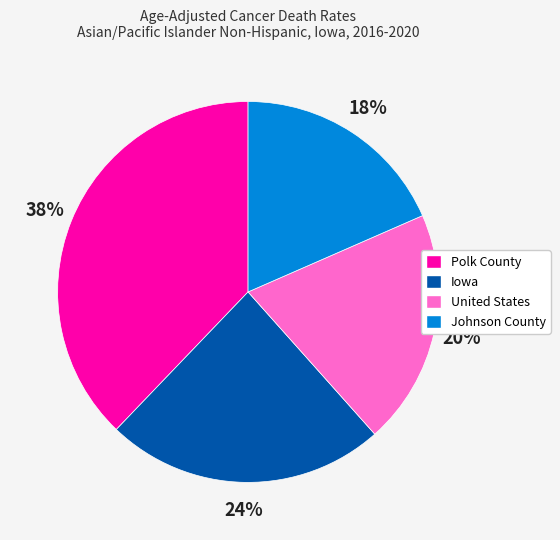

To the nearest percent, what percentage of the pie is United States?

20%